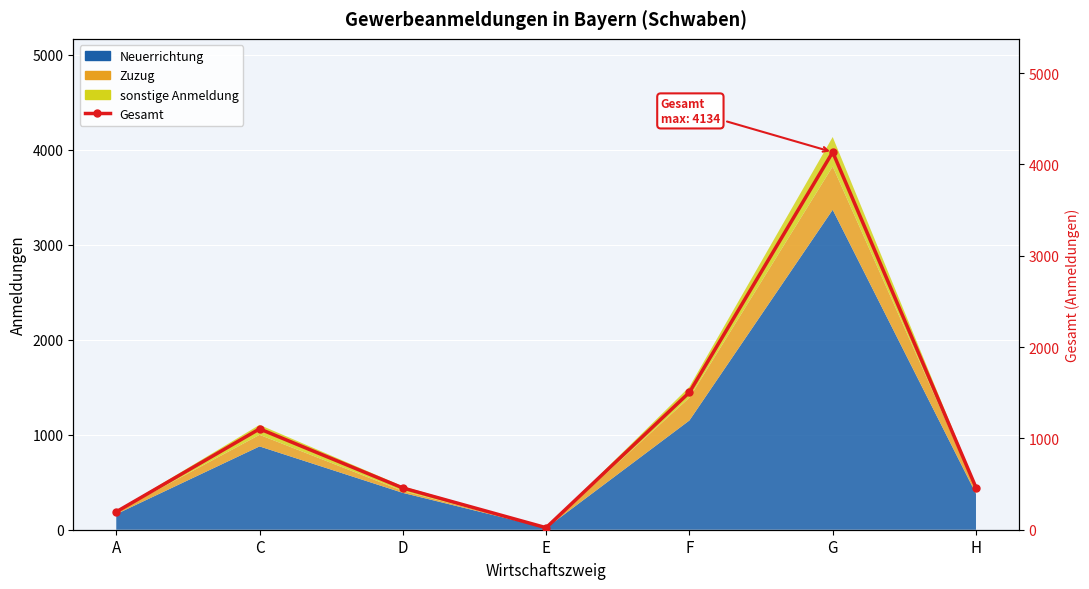

Rank the categories by value from lowest to highest.

E, A, D, H, C, F, G